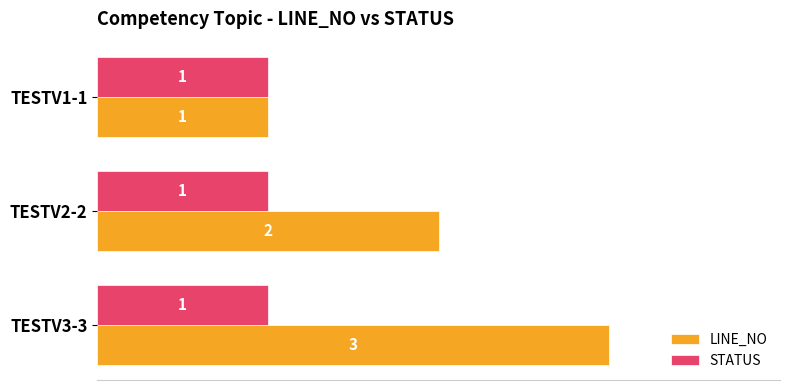

The LINE_NO series shows 2 at TESTV3-3. True or false?

False